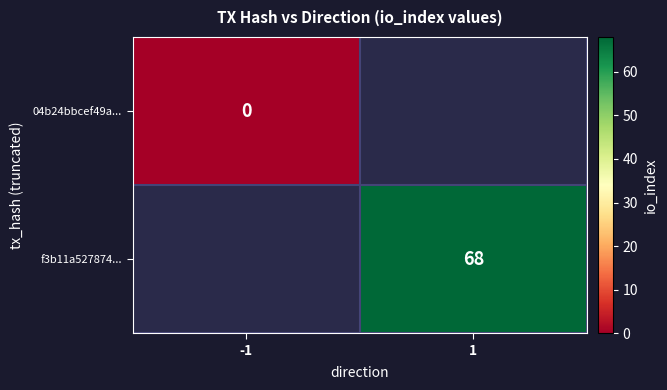

Is the value of f3b11a527874... at 1 greater than the value of 04b24bbcef49a... at -1?

Yes